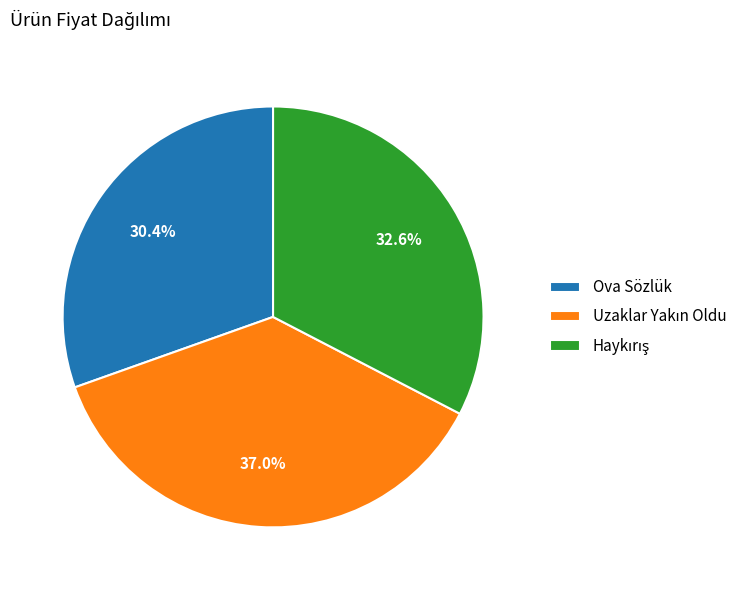

Which slice is the smallest?

Ova Sözlük